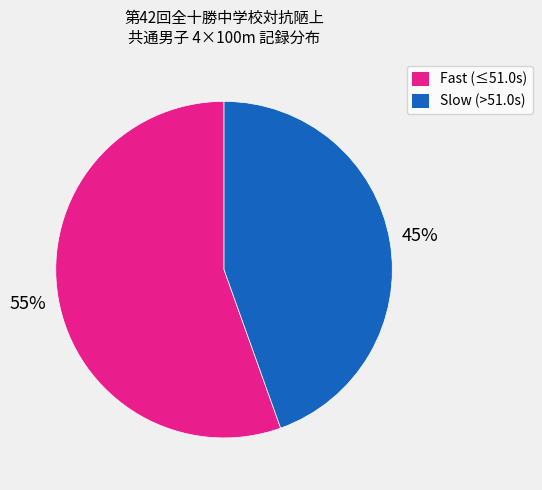

To the nearest percent, what portion does Slow (>51.0s) represent?

45%